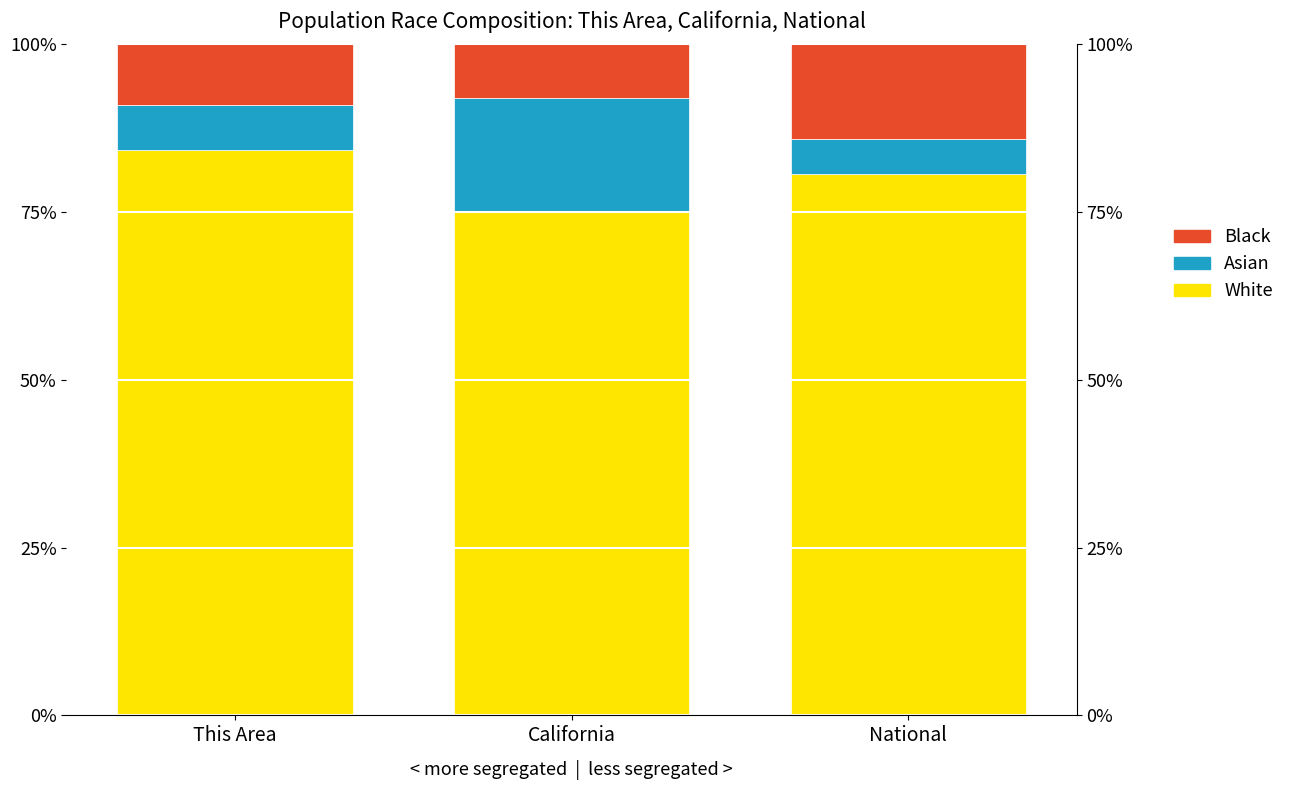

Is it true that White equals 114.0 at This Area?

False